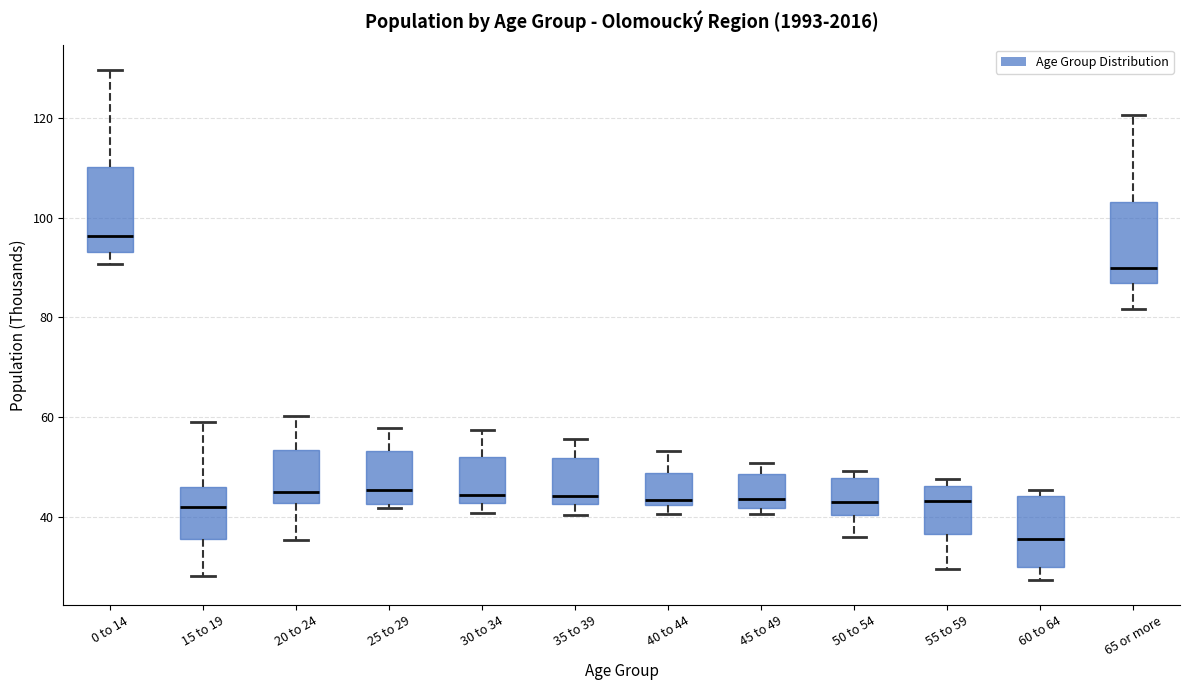

Reading left to right, read every box against the y-axis: the position of its median line, the range the box covers, and the ends of its whiskers. The values are not printed on the chart, so give them approximately, as read against the axis.

0 to 14: median 96, box 94 to 110, whiskers 90 to 130
15 to 19: median 42, box 36 to 46, whiskers 28 to 58
20 to 24: median 44, box 42 to 54, whiskers 36 to 60
25 to 29: median 46, box 42 to 54, whiskers 42 (just below the box's lower edge) to 58
30 to 34: median 44, box 42 to 52, whiskers 40 to 58
35 to 39: median 44, box 42 to 52, whiskers 40 to 56
40 to 44: median 44, box 42 to 48, whiskers 40 to 54
45 to 49: median 44, box 42 to 48, whiskers 40 to 50
50 to 54: median 42, box 40 to 48, whiskers 36 to 50
55 to 59: median 44, box 36 to 46, whiskers 30 to 48
60 to 64: median 36, box 30 to 44, whiskers 28 to 46
65 or more: median 90, box 86 to 104, whiskers 82 to 120